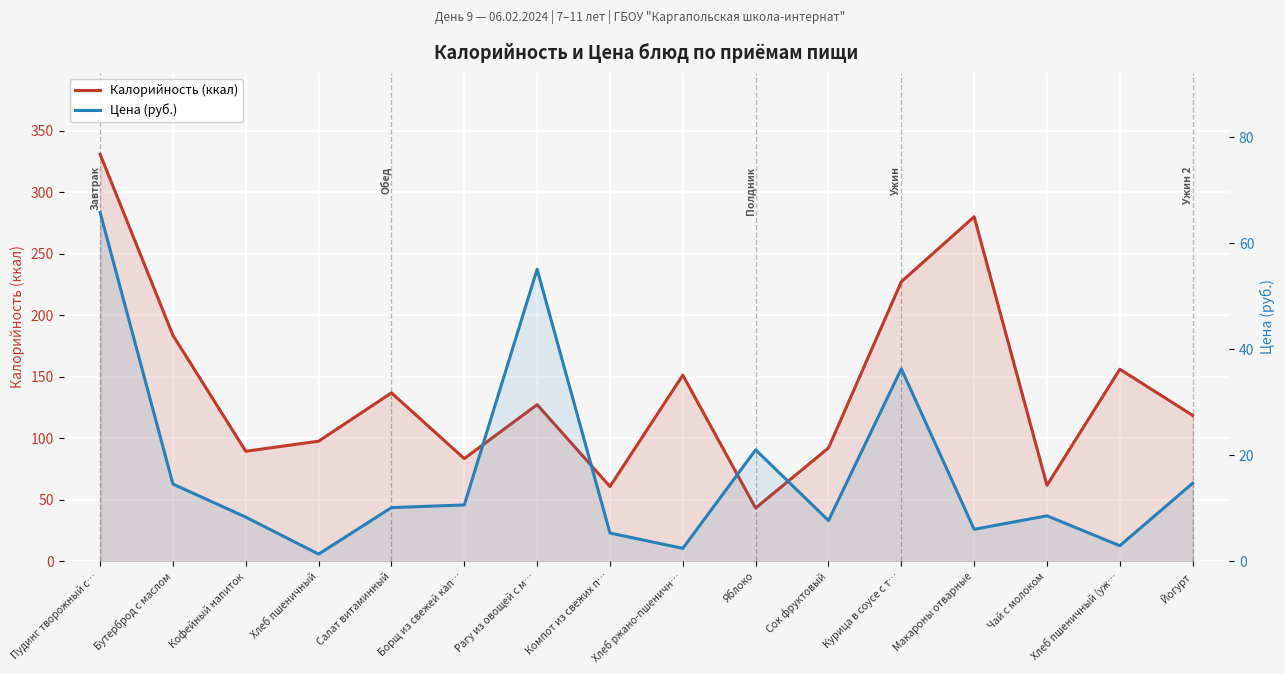

At how many categories does at least one series exceed 208?

3